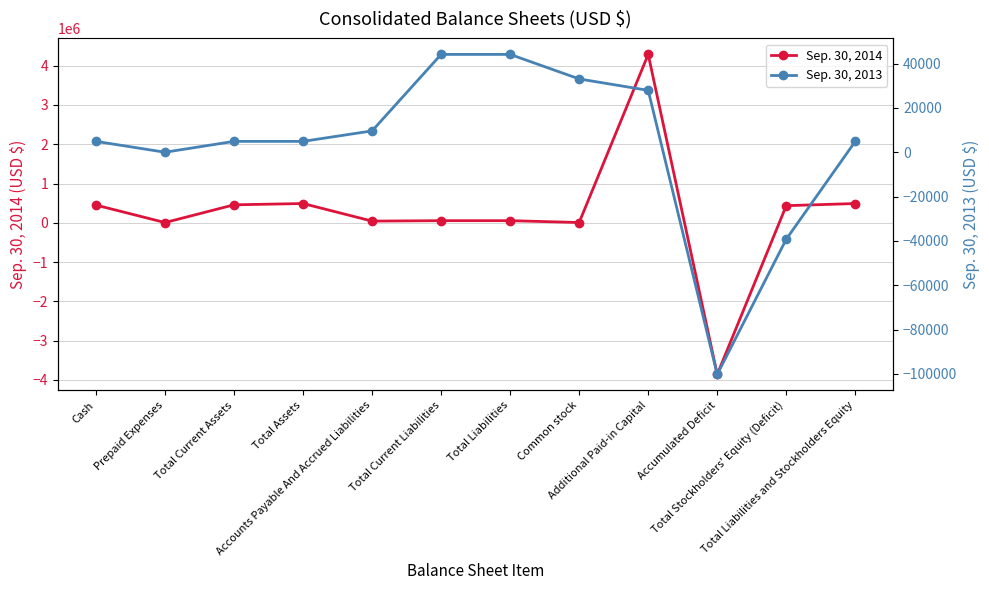

What is the approximate value of Sep. 30, 2013 at Total Stockholders' Equity (Deficit)?

-39240